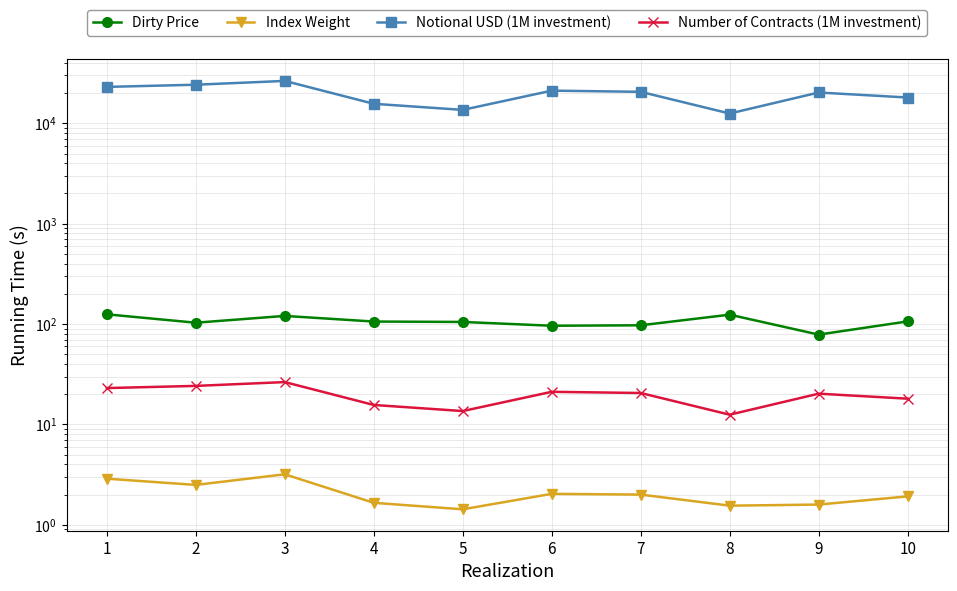

What is the difference between the maximum and minimum values in the Dirty Price series?

46.5